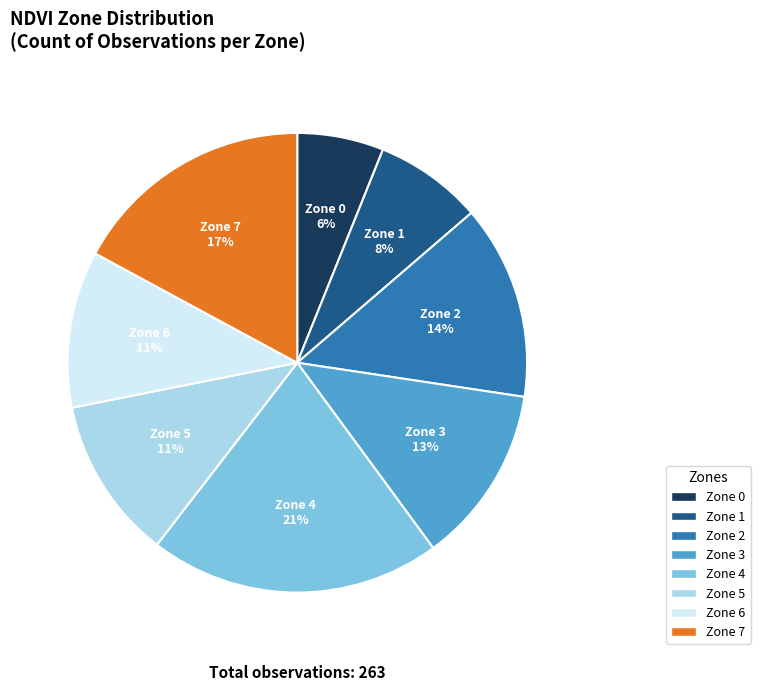

True or false: Zone 0 accounts for 6% of the total.

True